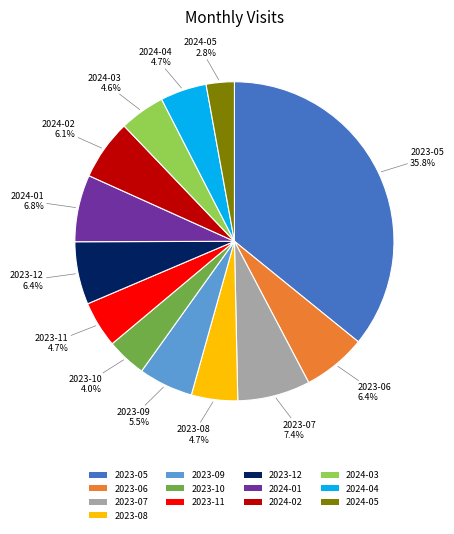

To the nearest percent, what portion does 2024-04 represent?

5%